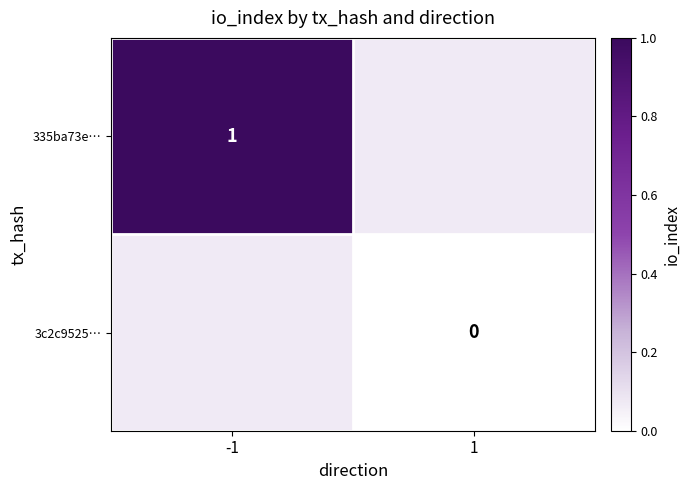

Is it true that 335ba73e… equals 2 at -1?

False